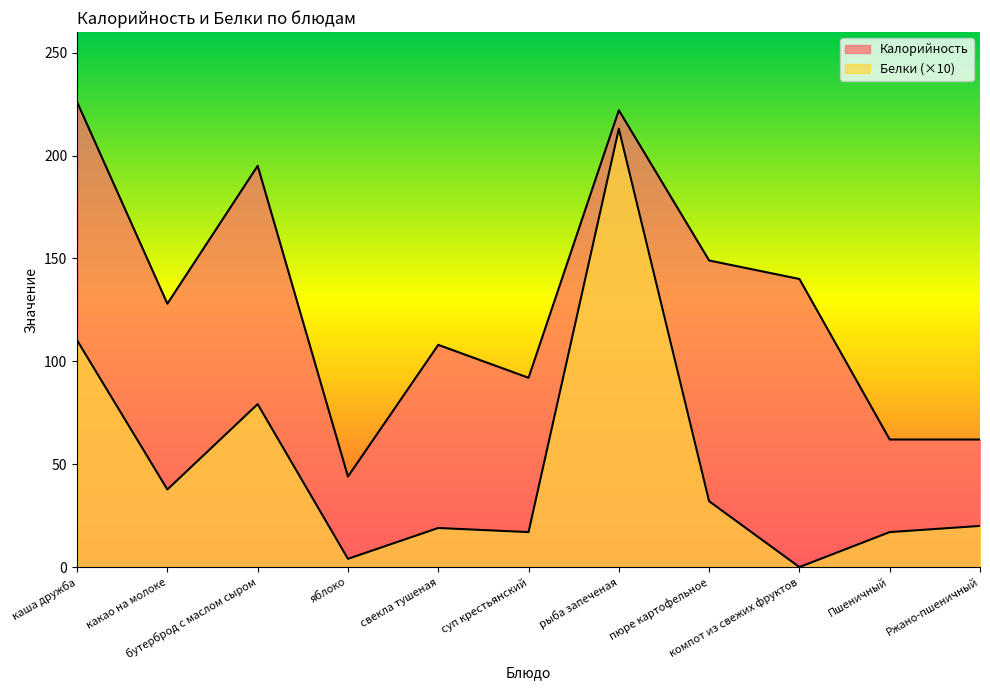

Rank the series at свекла тушеная from highest to lowest value.

Калорийность, Белки